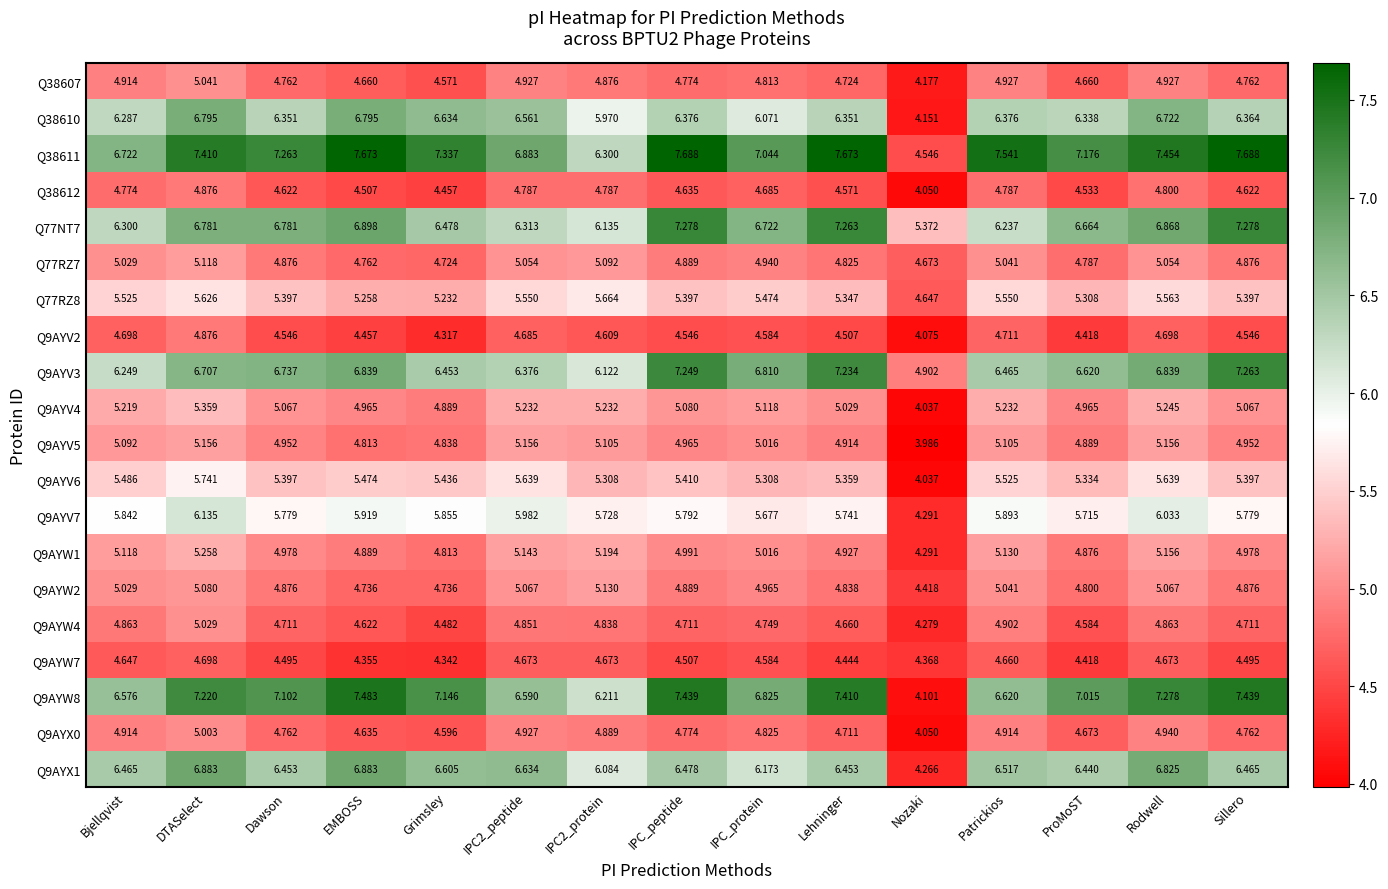

At which label does Q9AYV2 reach its minimum?

Nozaki